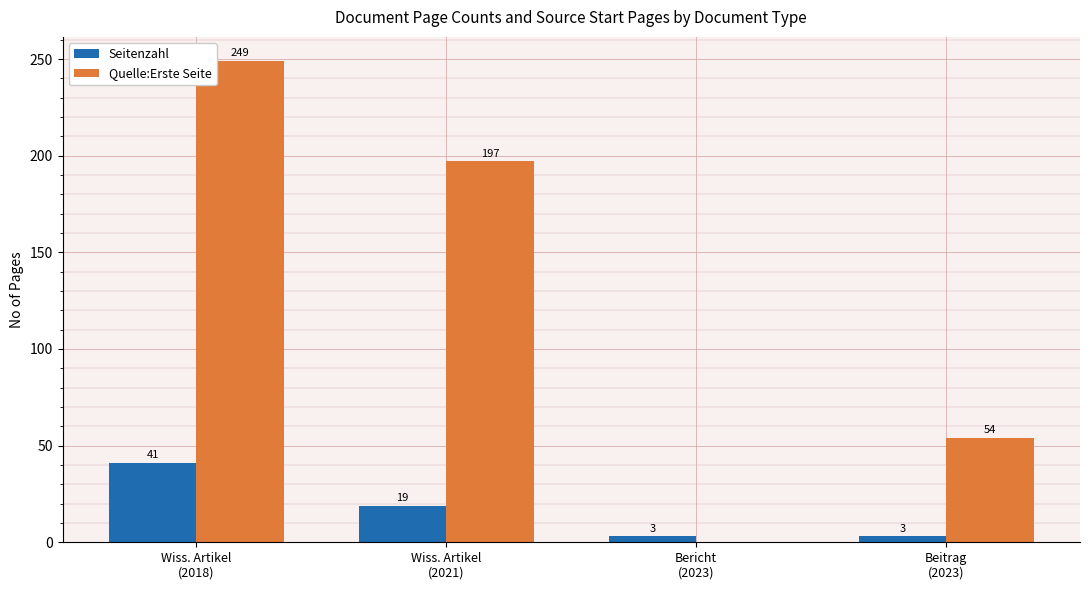

What is the sum of all Quelle:Erste Seite values?

500